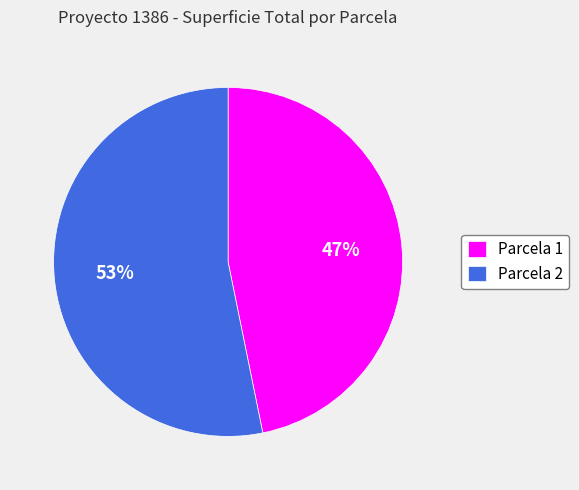

Rank the categories by value from lowest to highest.

Parcela 1, Parcela 2